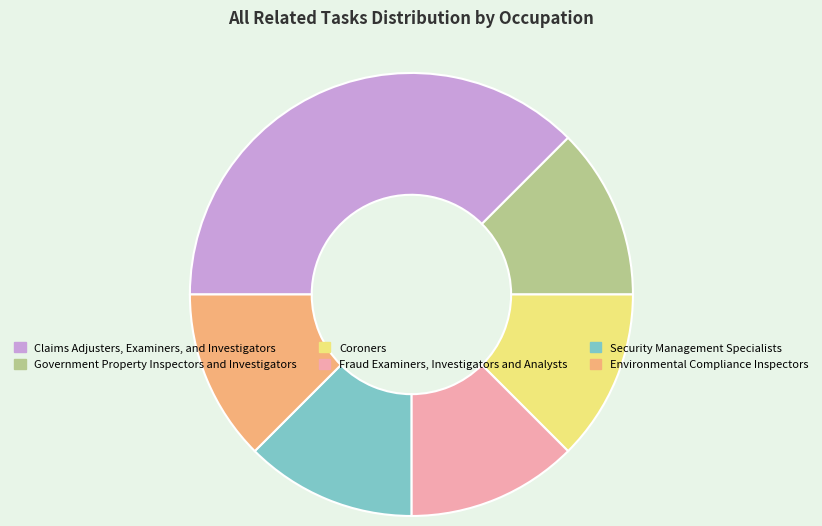

Which category has the biggest portion of the pie?

Claims Adjusters, Examiners, and Investigators